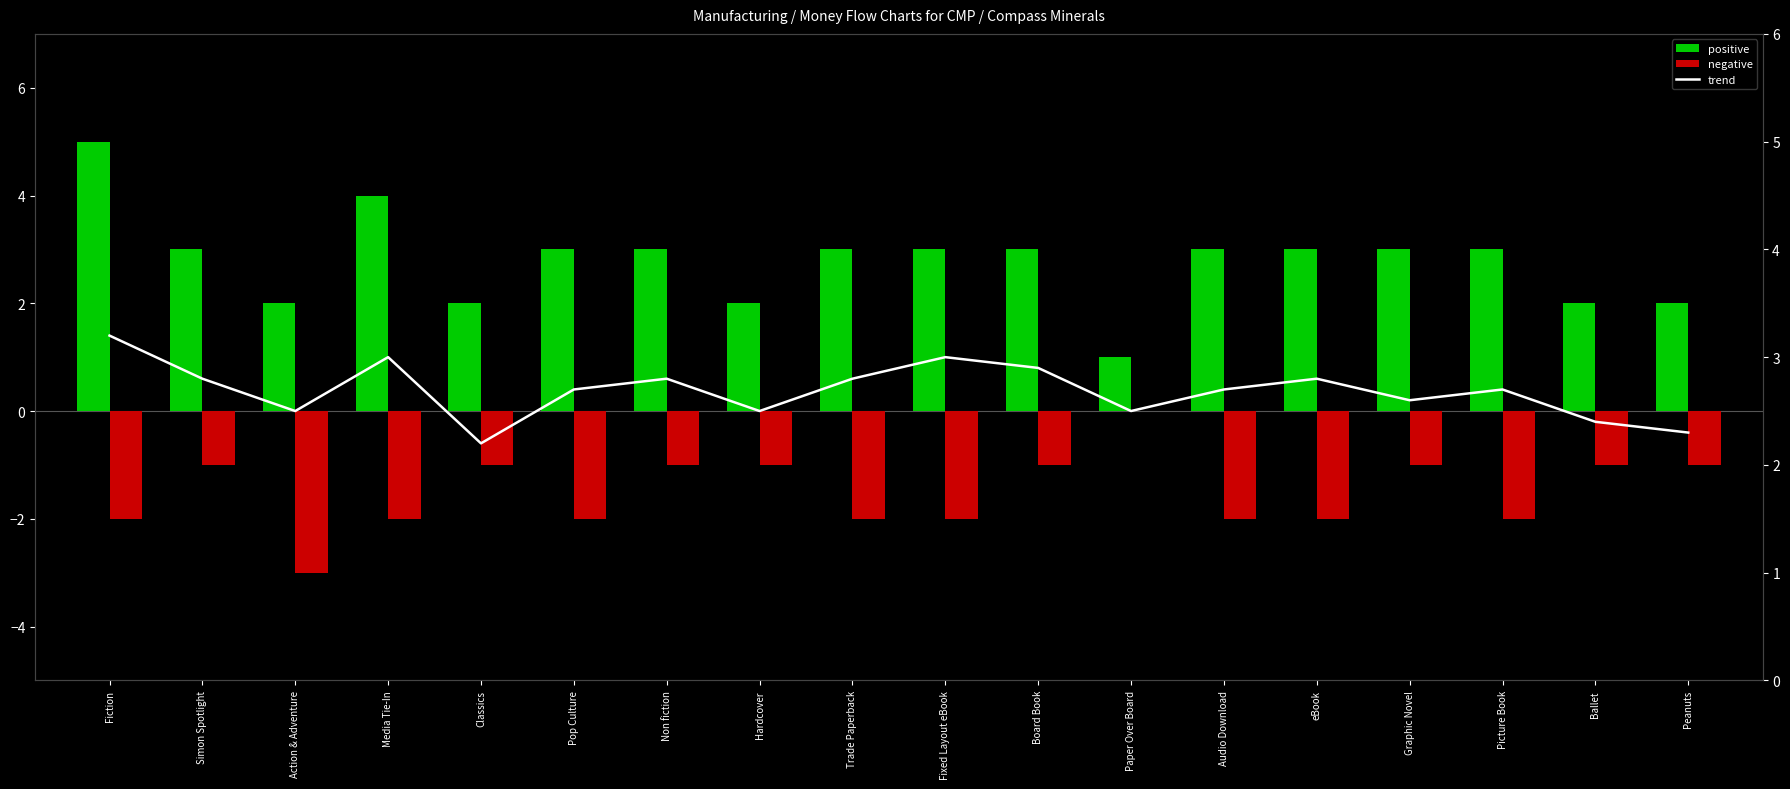

How many values in the negative series are below -1?

9